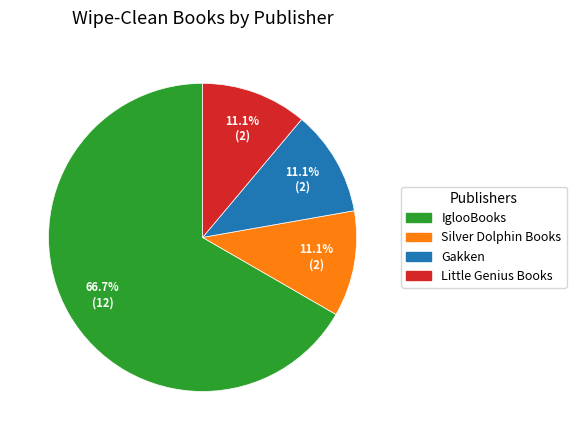

Does any single category account for the majority?

Yes